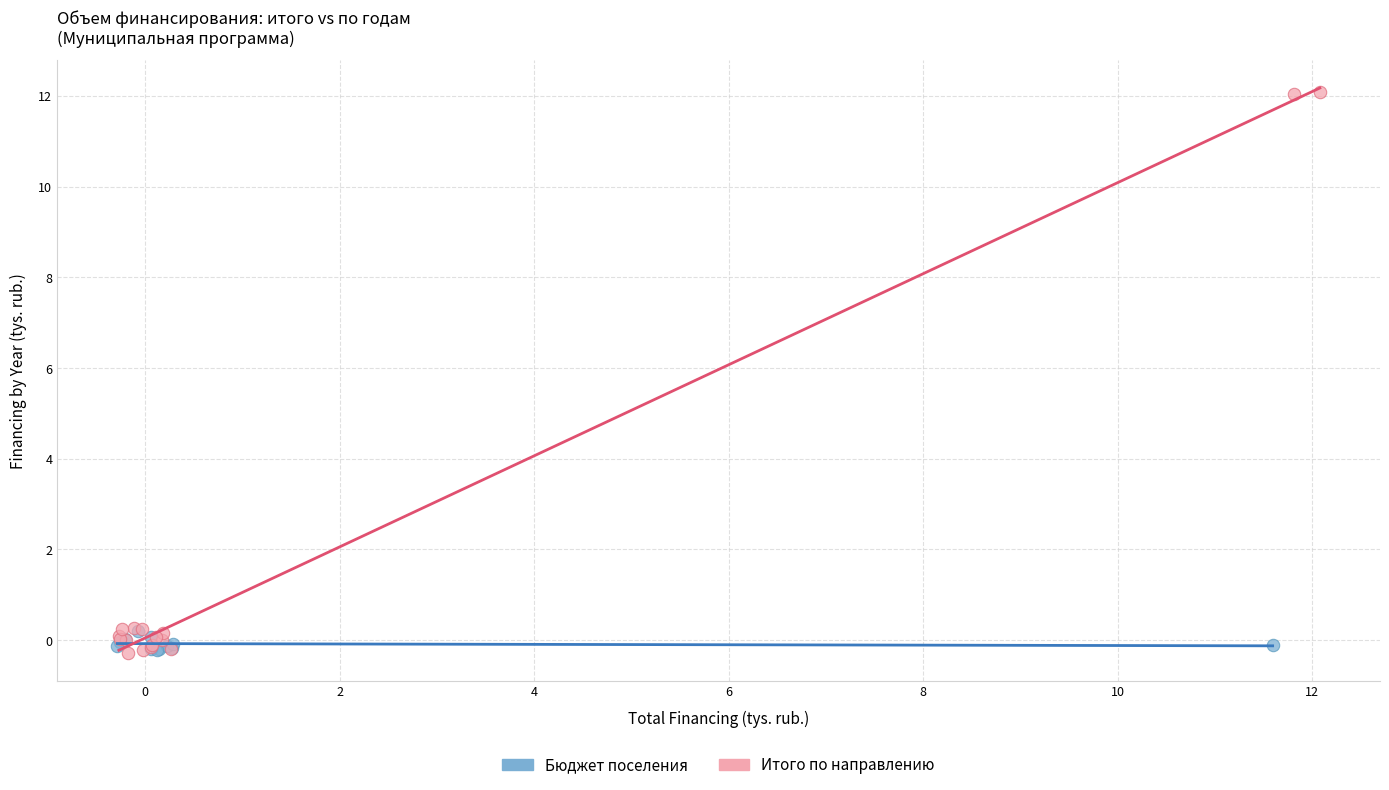

Which series has the widest spread of Y values?

Итого по направлению